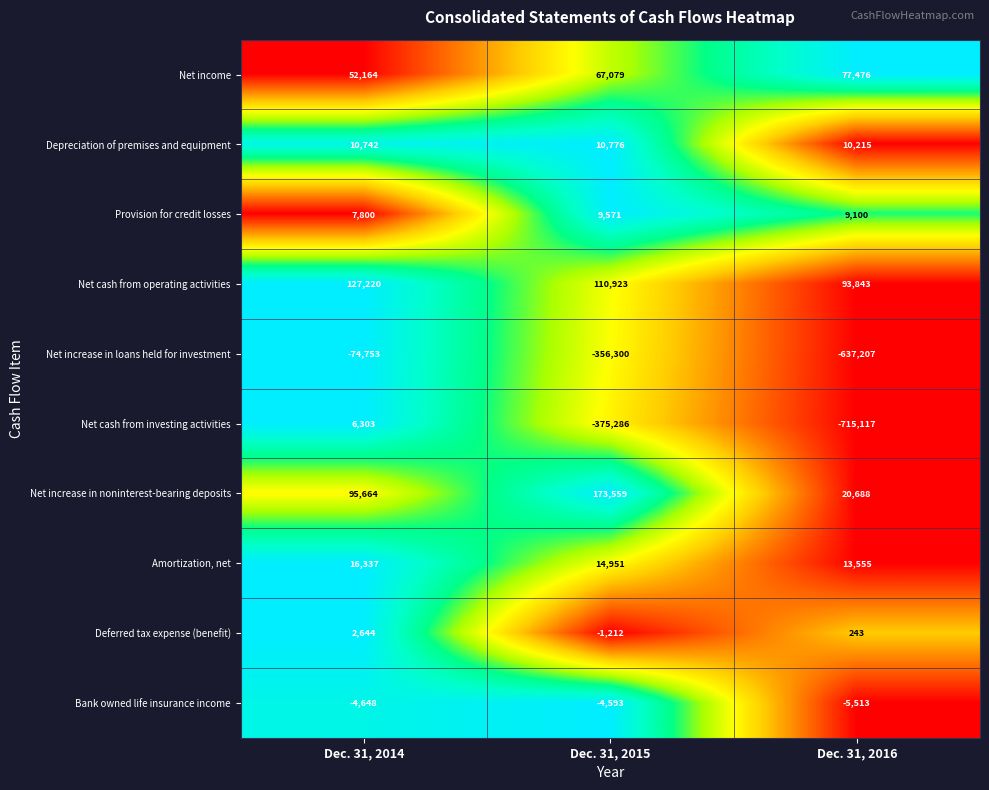

The Amortization, net series shows 3697 at Dec. 31, 2014. True or false?

False